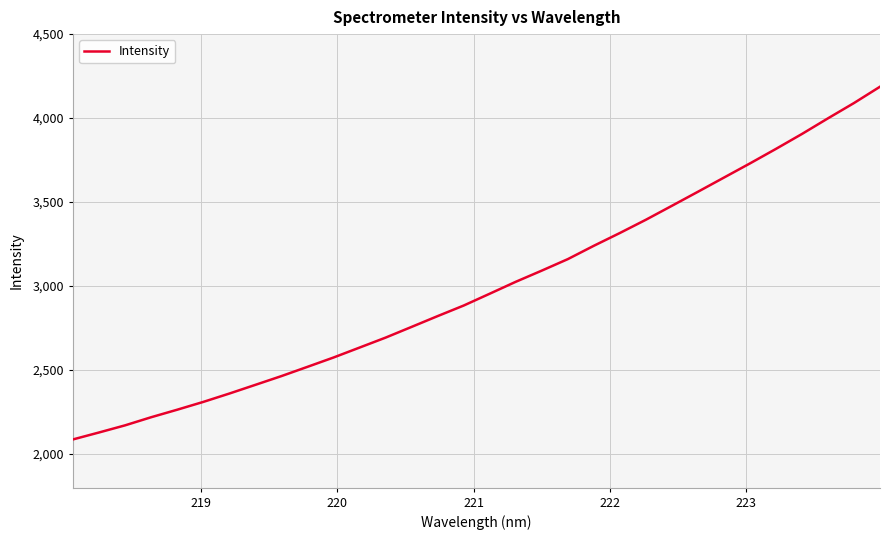

What is the maximum value shown in the chart?

4186.9